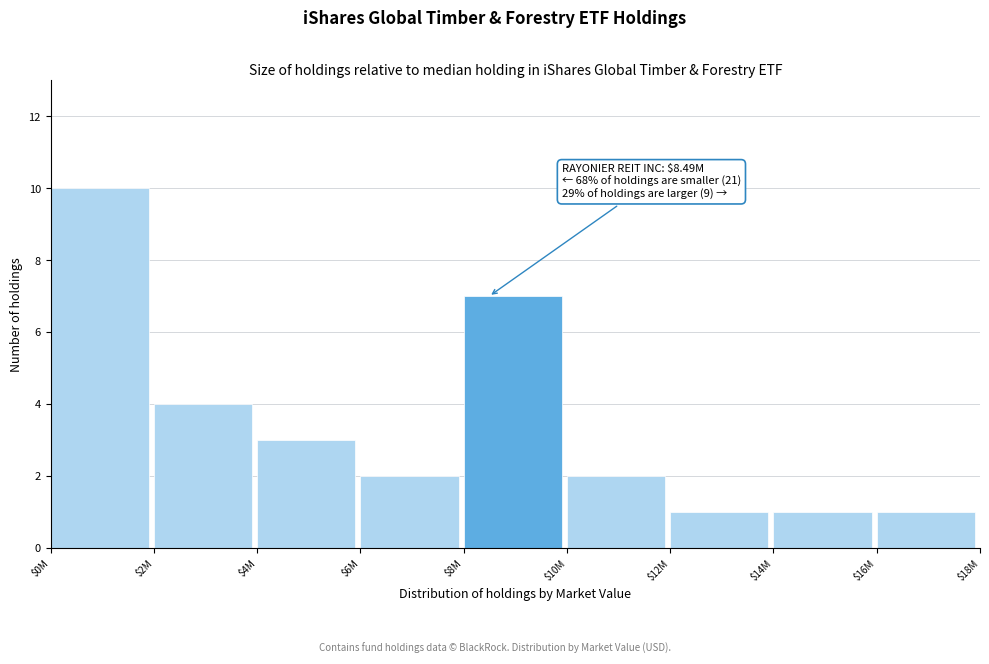

Reading left to right, extract all data points from this chart.

10	4	3	2	7	2	1	1	1